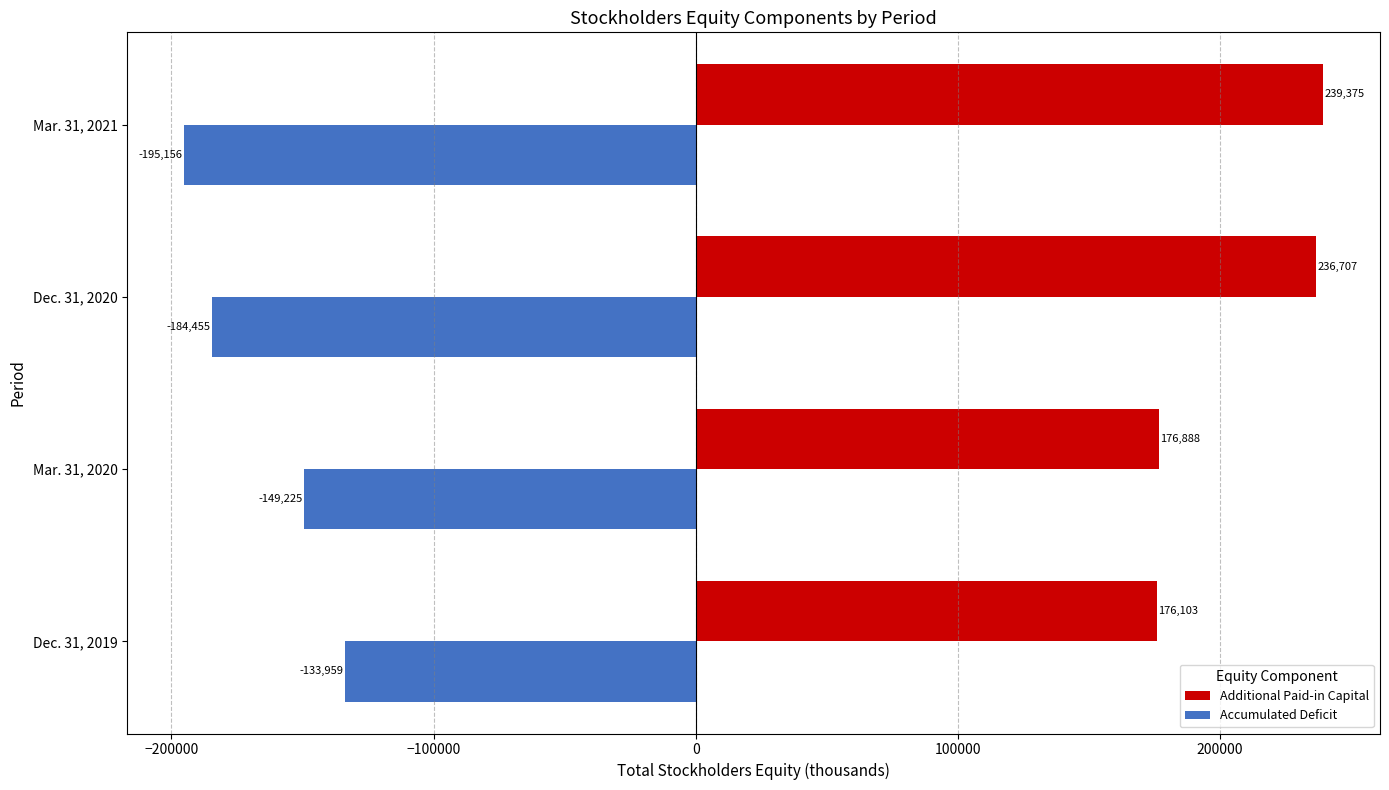

Read the Accumulated Deficit value at Dec. 31, 2019, to the nearest 10.

-133960